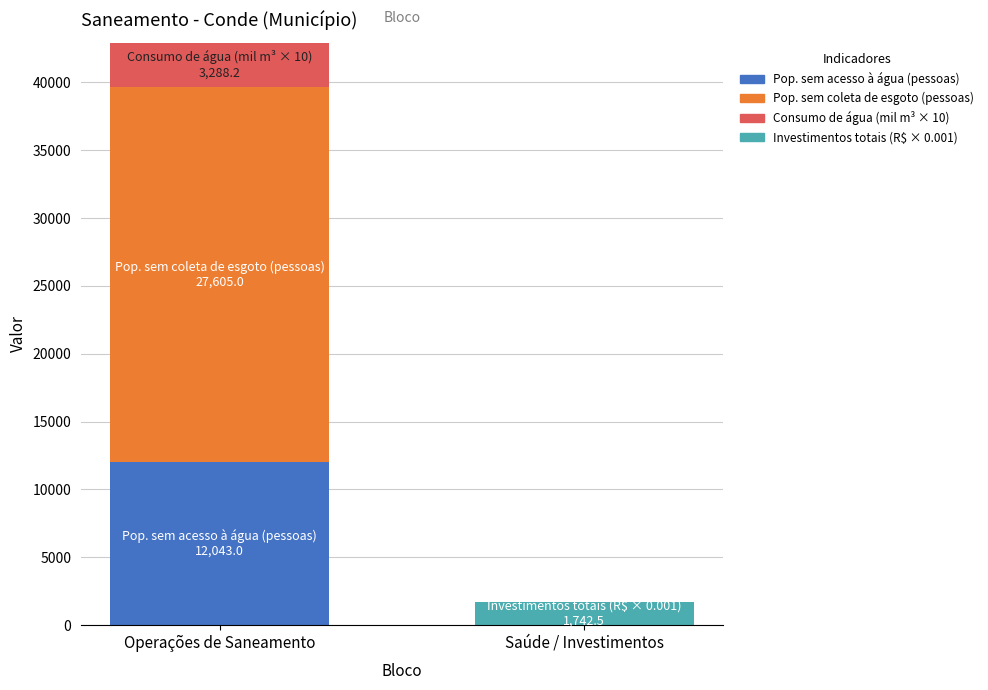

Is it true that Pop. sem acesso à água (pessoas) equals 0.0 at Saúde / Investimentos?

True